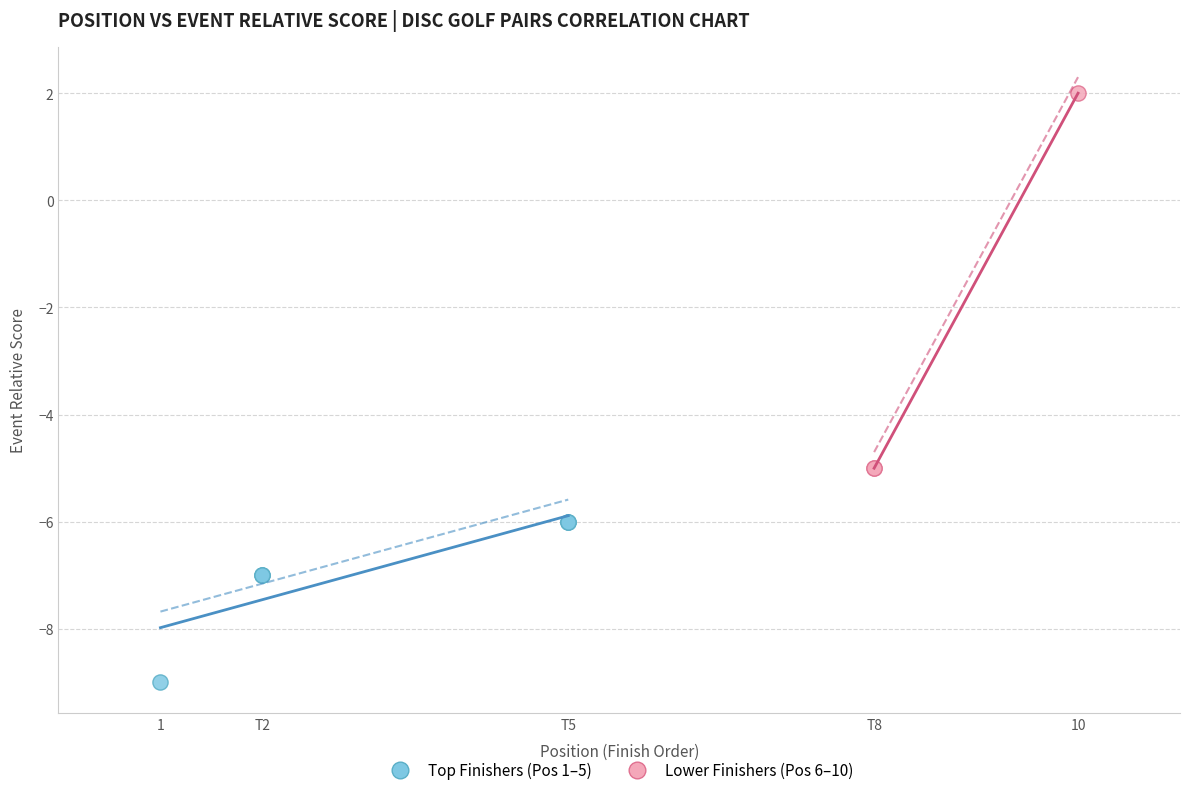

Which series has the widest spread of Y values?

Lower Finishers (Pos 6–10)